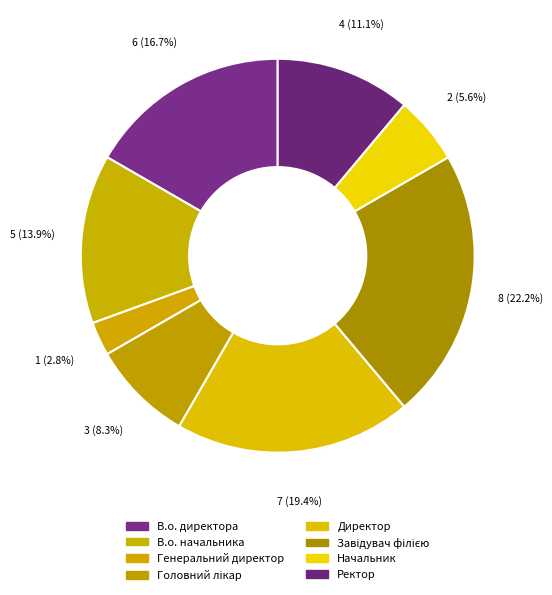

Is it true that Генеральний директор is 3% of the pie?

True